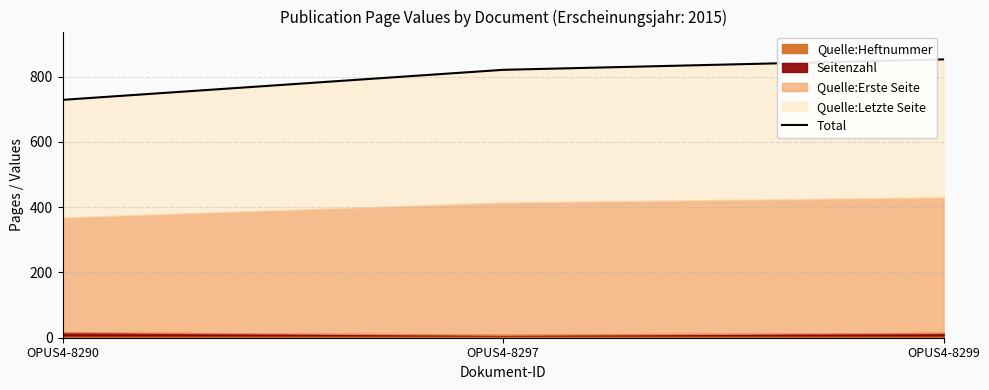

At which category does the chart reach its minimum across all series?

OPUS4-8290